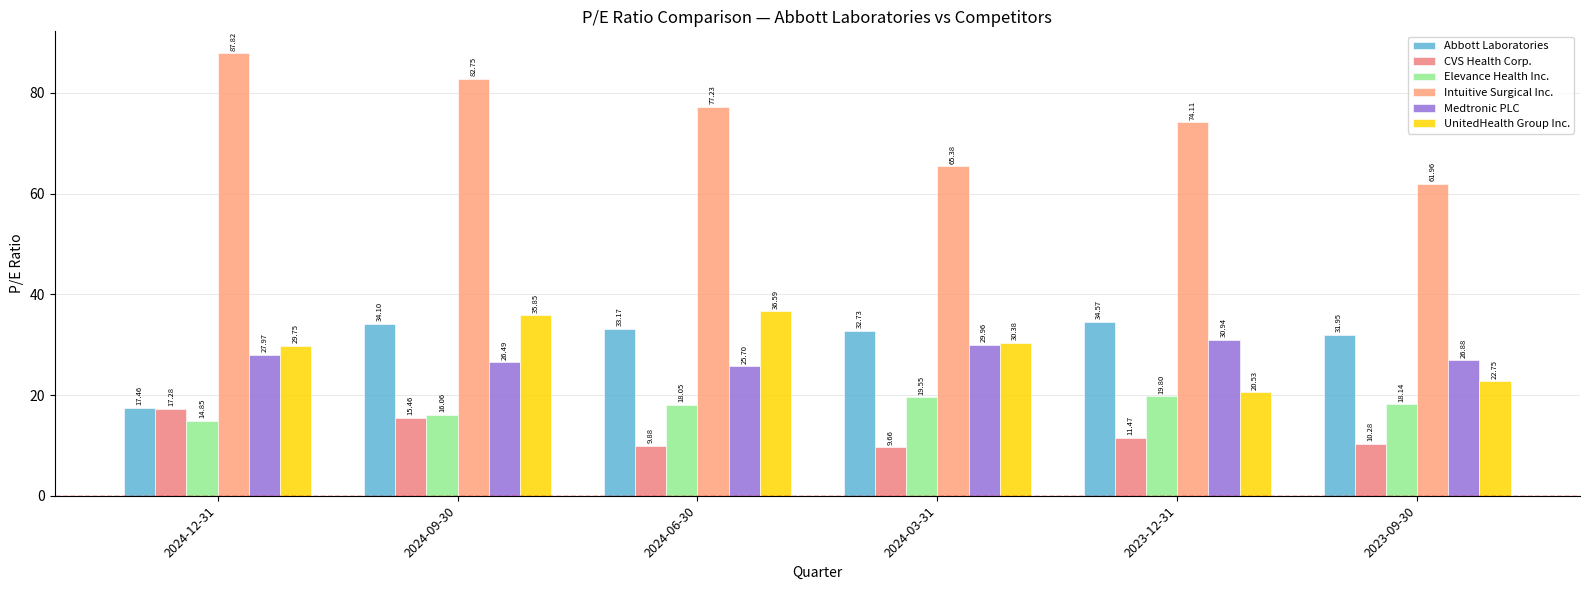

What is the label of the 5th bar from the left?

2023-12-31